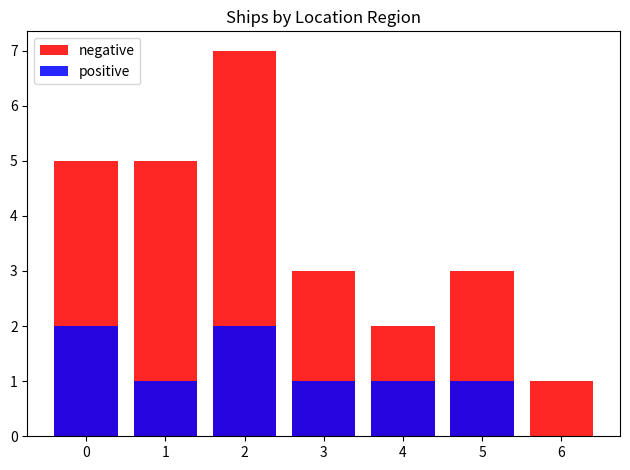

How many values in the positive series are below 1?

1